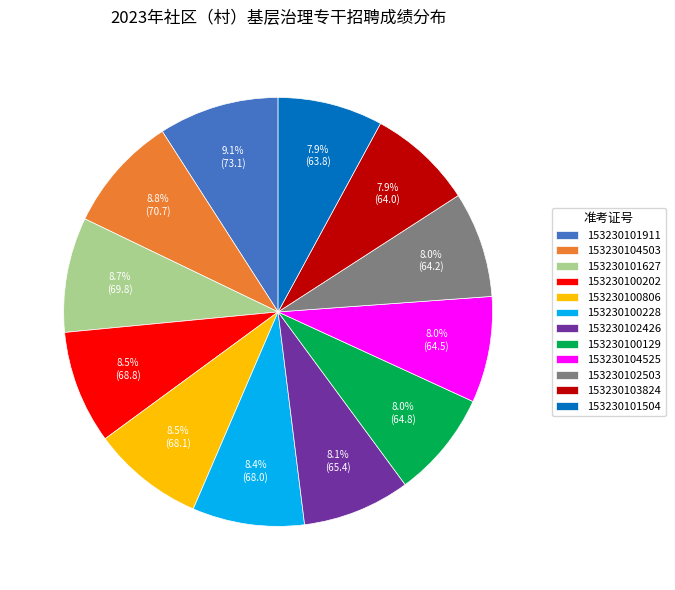

How many segments does this pie chart have?

12